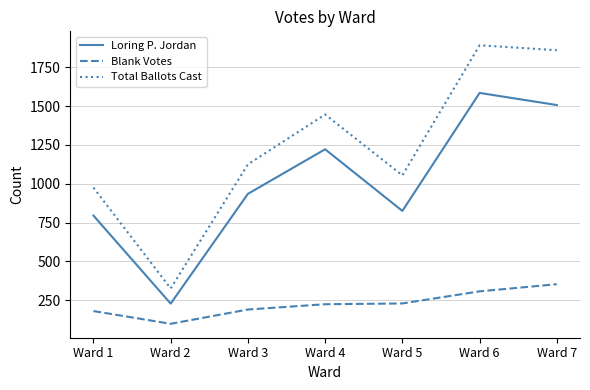

True or false: Total Ballots Cast has more than 1 interior local peaks.

True